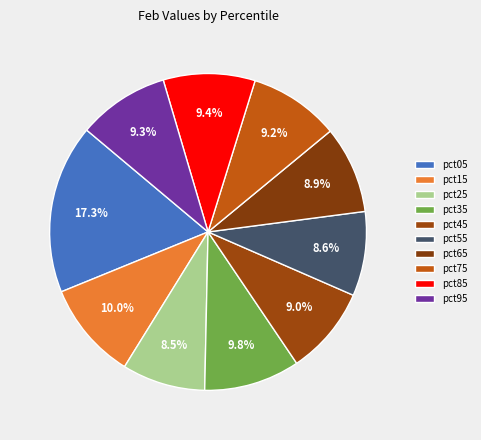

How many segments does this pie chart have?

10